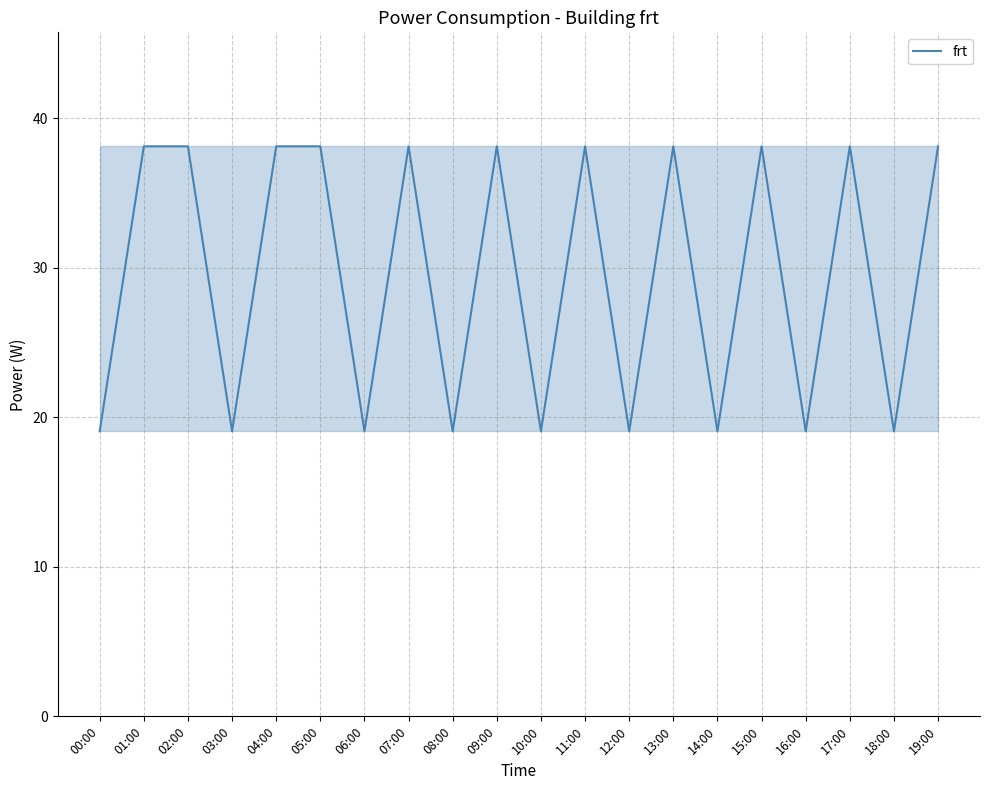

What is the label of the 2nd point from the left?

01:00